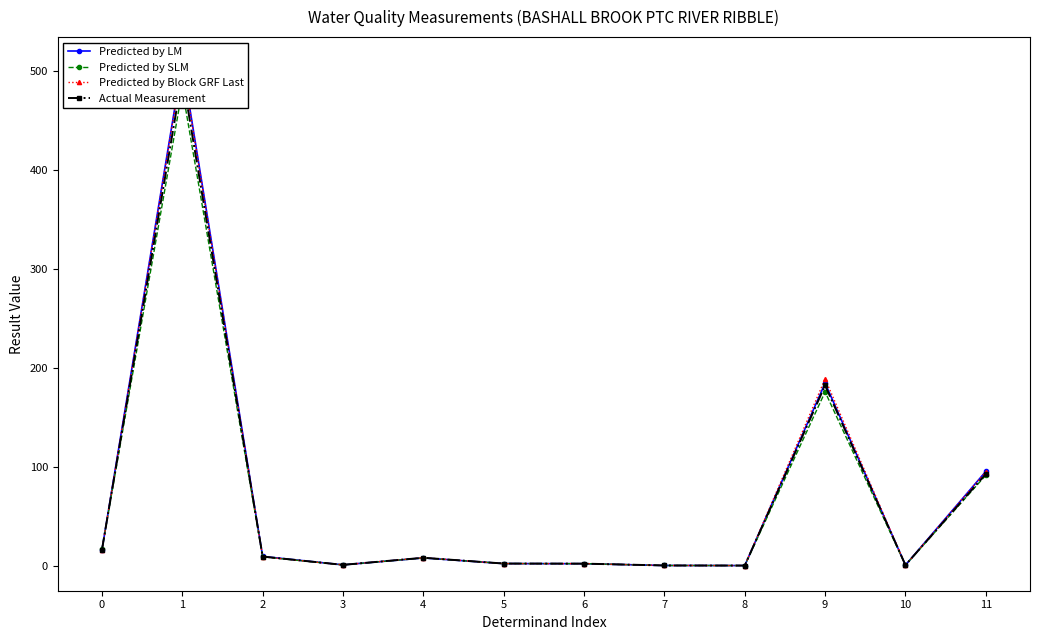

What is the value of the Predicted by SLM point at the 10th from the left?

175.4